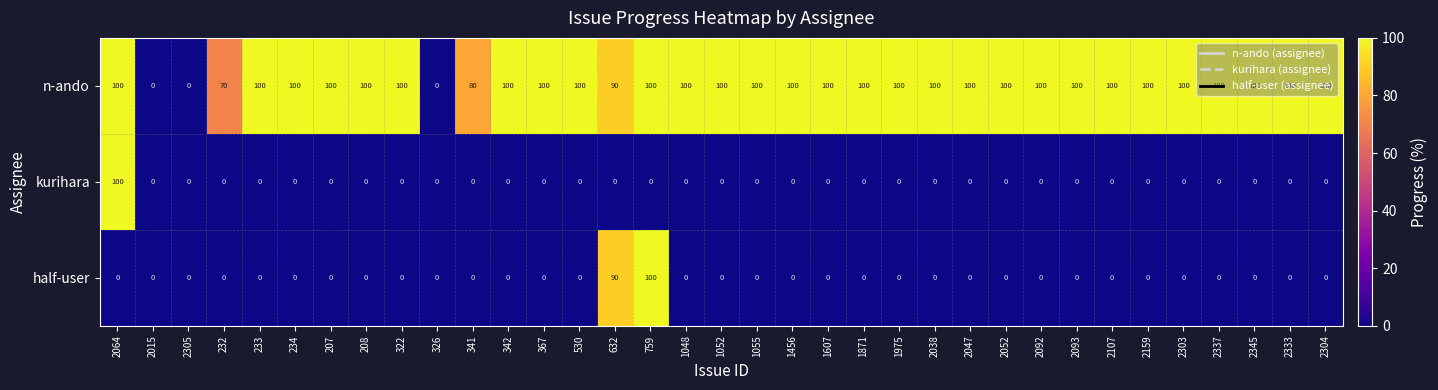

What is the difference between the maximum and minimum values in the n-ando series?

100